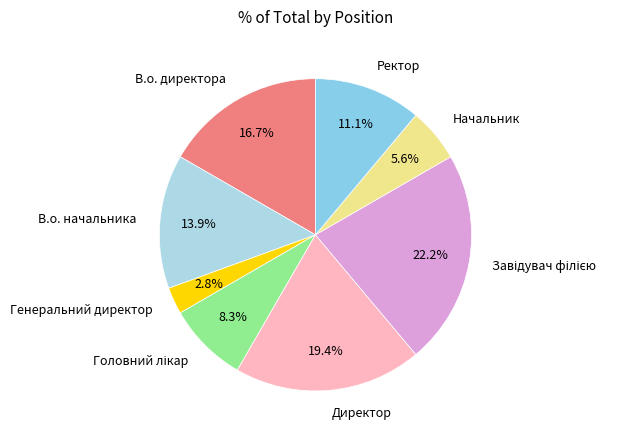

What portion of the pie excludes В.о. директора?

83.3%